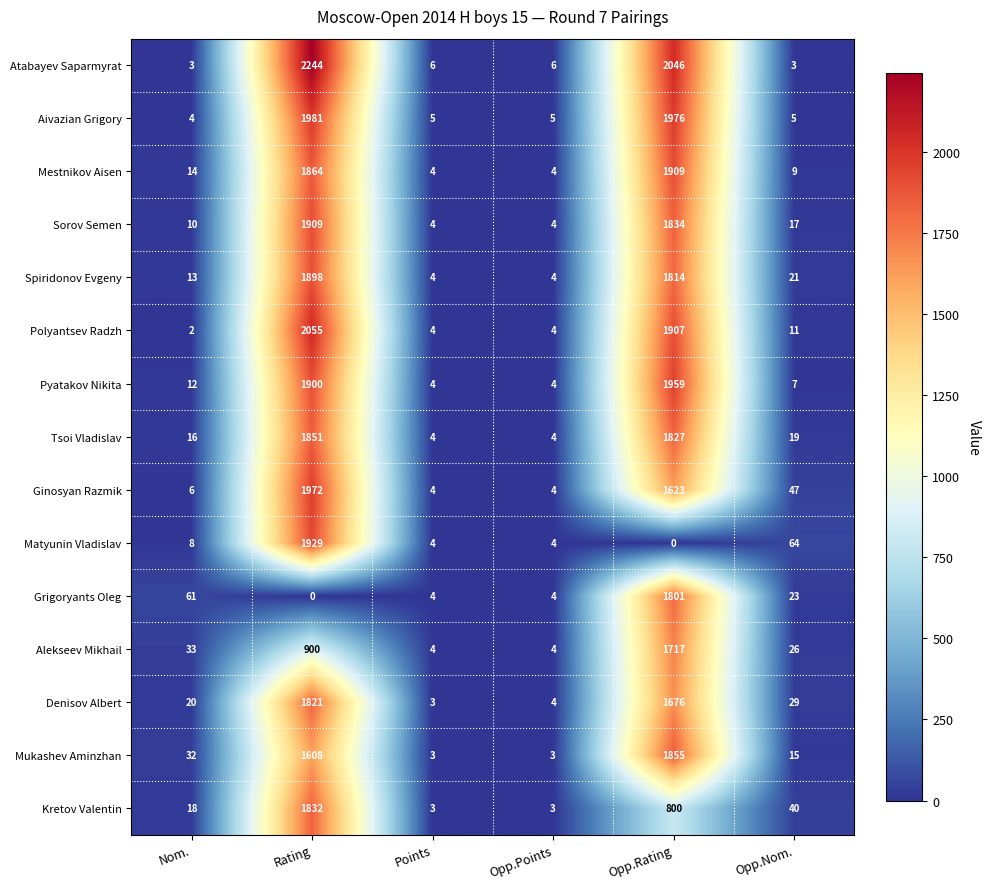

The value of Mukashev Aminzhan at Rating is 2217. True or false?

False